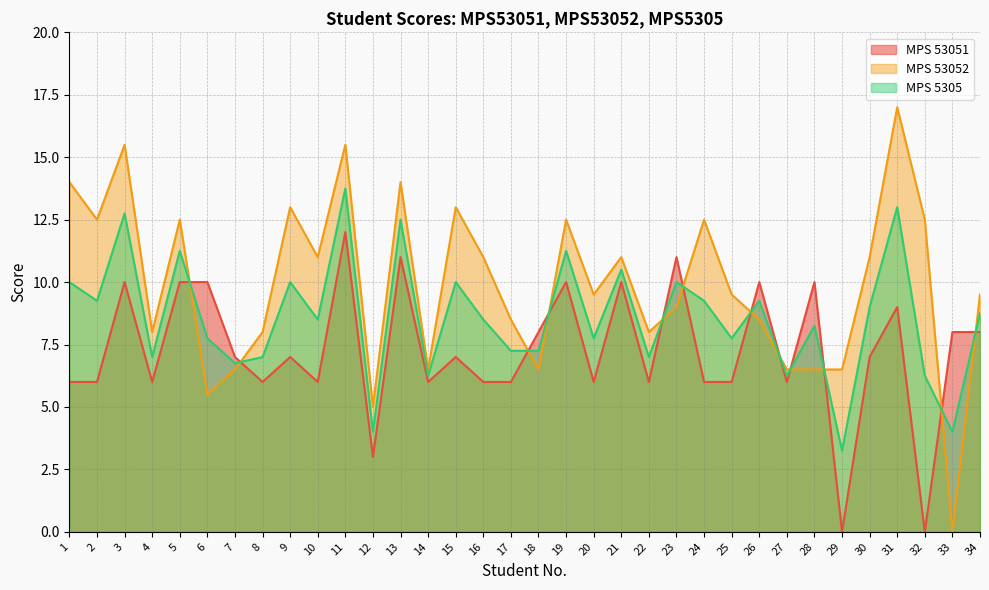

Reading left to right, transcribe all the data shown in this chart.

MPS 53051: 1=6.0	2=6.0	3=10.0	4=6.0	5=10.0	6=10.0	7=7.0	8=6.0	9=7.0	10=6.0	11=12.0	12=3.0	13=11.0	14=6.0	15=7.0	16=6.0	17=6.0	18=8.0	19=10.0	20=6.0	21=10.0	22=6.0	23=11.0	24=6.0	25=6.0	26=10.0	27=6.0	28=10.0	29=0.0	30=7.0	31=9.0	32=0.0	33=8.0	34=8.0
MPS 53052: 1=14.0	2=12.5	3=15.5	4=8.0	5=12.5	6=5.5	7=6.5	8=8.0	9=13.0	10=11.0	11=15.5	12=5.0	13=14.0	14=6.5	15=13.0	16=11.0	17=8.5	18=6.5	19=12.5	20=9.5	21=11.0	22=8.0	23=9.0	24=12.5	25=9.5	26=8.5	27=6.5	28=6.5	29=6.5	30=11.0	31=17.0	32=12.5	33=0.0	34=9.5
MPS 5305: 1=10.0	2=9.2	3=12.8	4=7.0	5=11.2	6=7.8	7=6.8	8=7.0	9=10.0	10=8.5	11=13.8	12=4.0	13=12.5	14=6.2	15=10.0	16=8.5	17=7.2	18=7.2	19=11.2	20=7.8	21=10.5	22=7.0	23=10.0	24=9.2	25=7.8	26=9.2	27=6.2	28=8.2	29=3.2	30=9.0	31=13.0	32=6.2	33=4.0	34=8.8